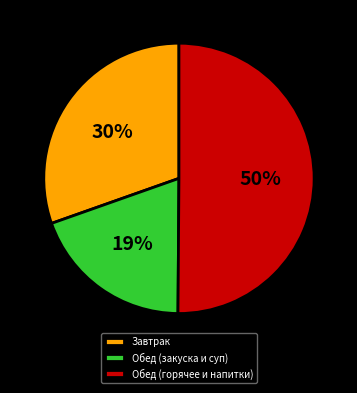

To the nearest percent, what is the average slice percentage?

33%